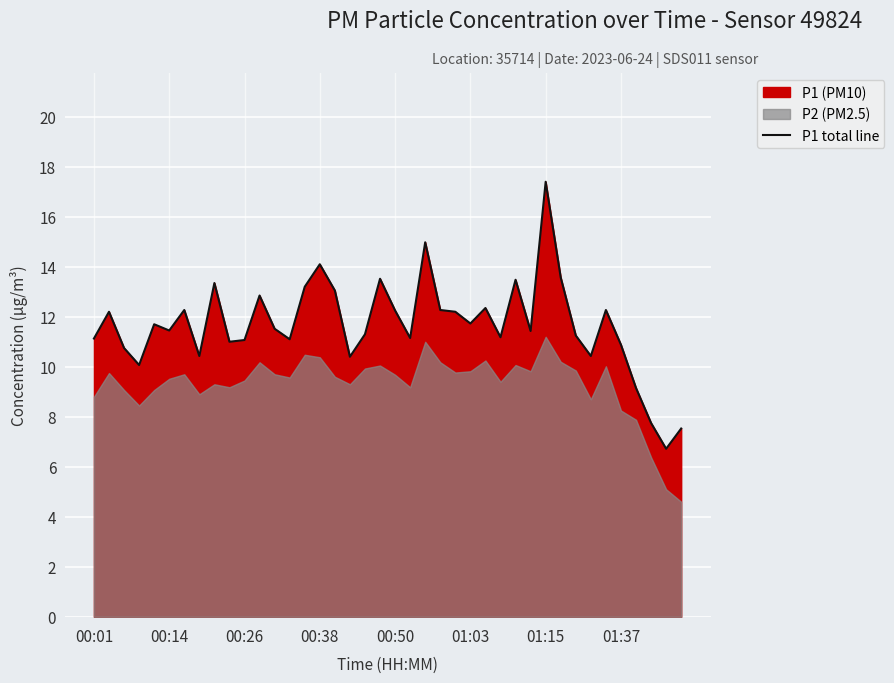

What is the minimum value for P1 total line?

6.7